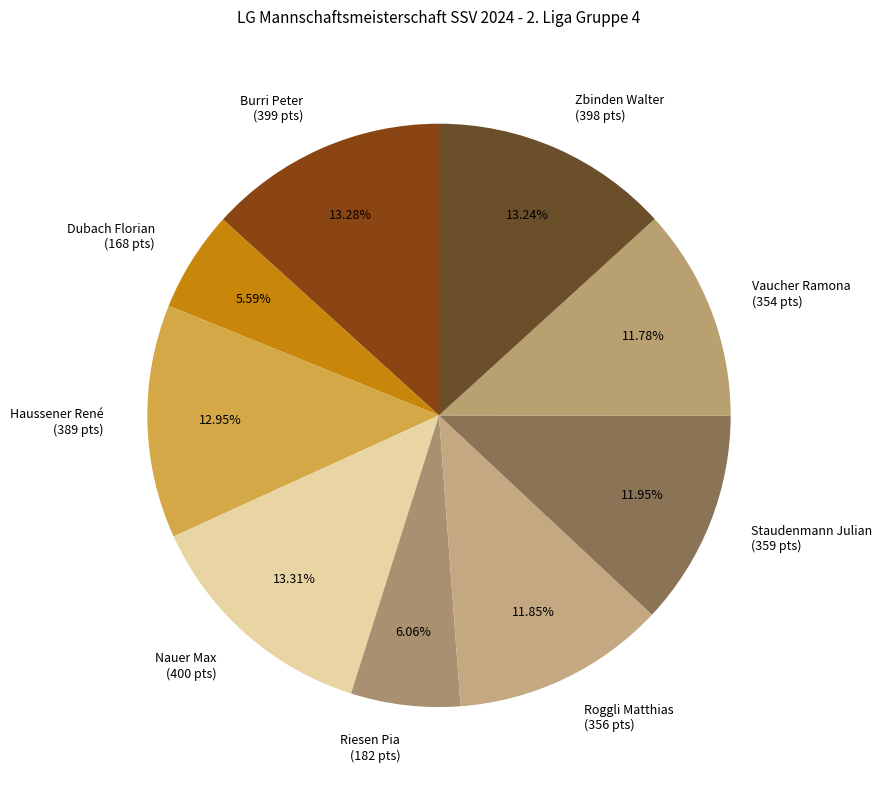

Does Haussener René represent more than half of the total?

No